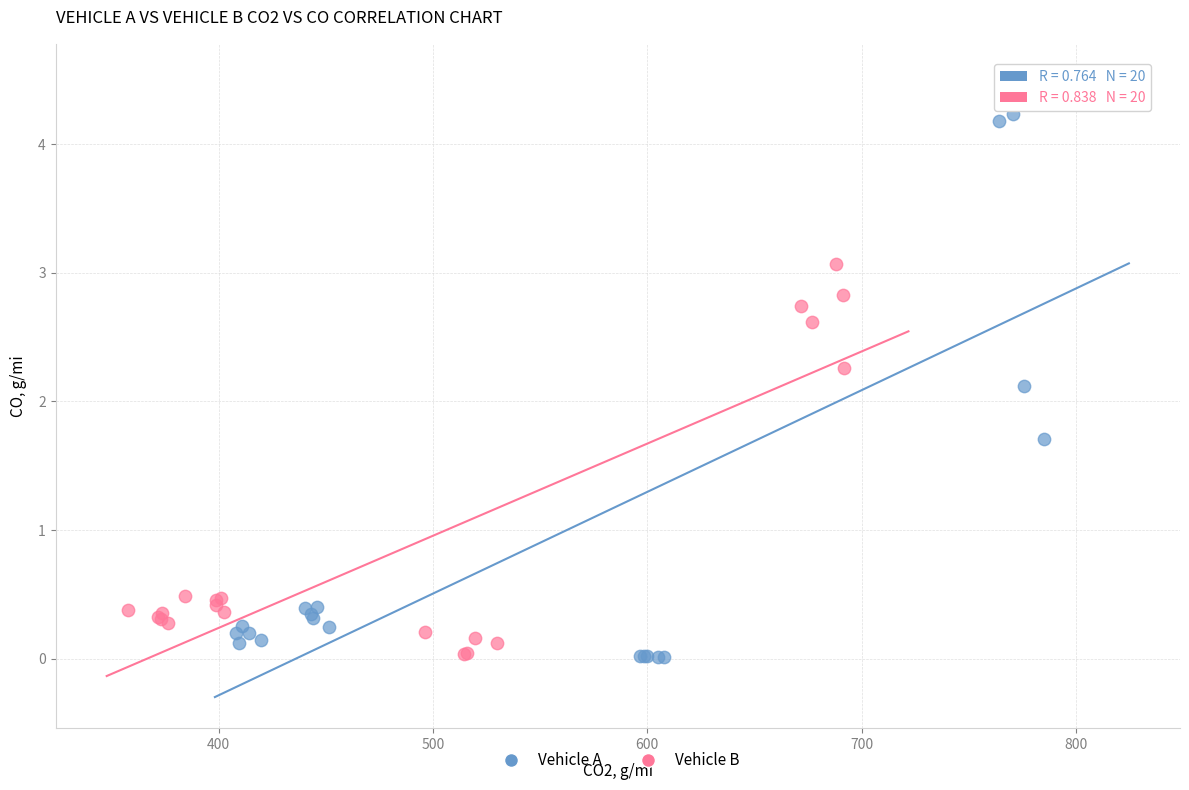

Which series has the largest Y range (max minus min)?

Vehicle A